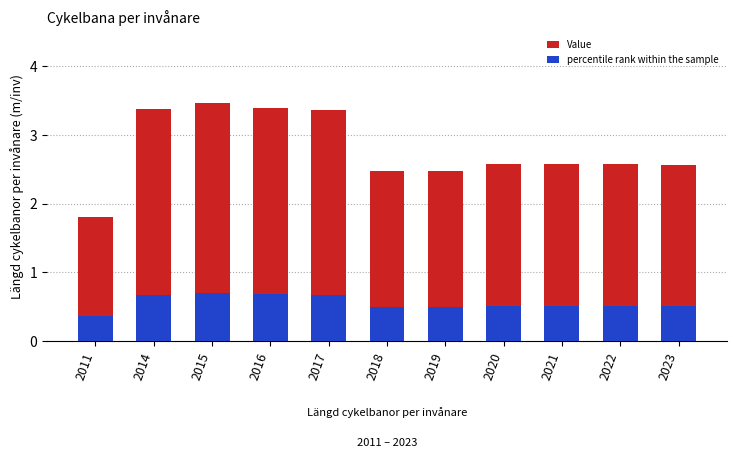

Which series has the widest spread of values?

Value